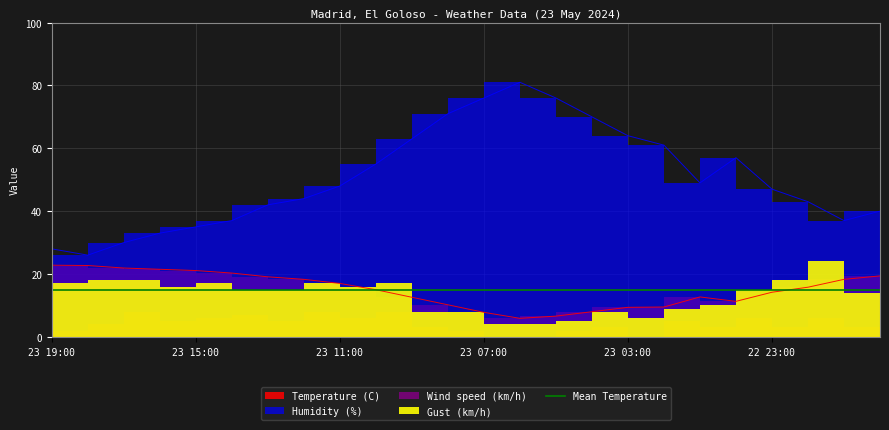

What is the label of the 10th point from the right?

23 05:00